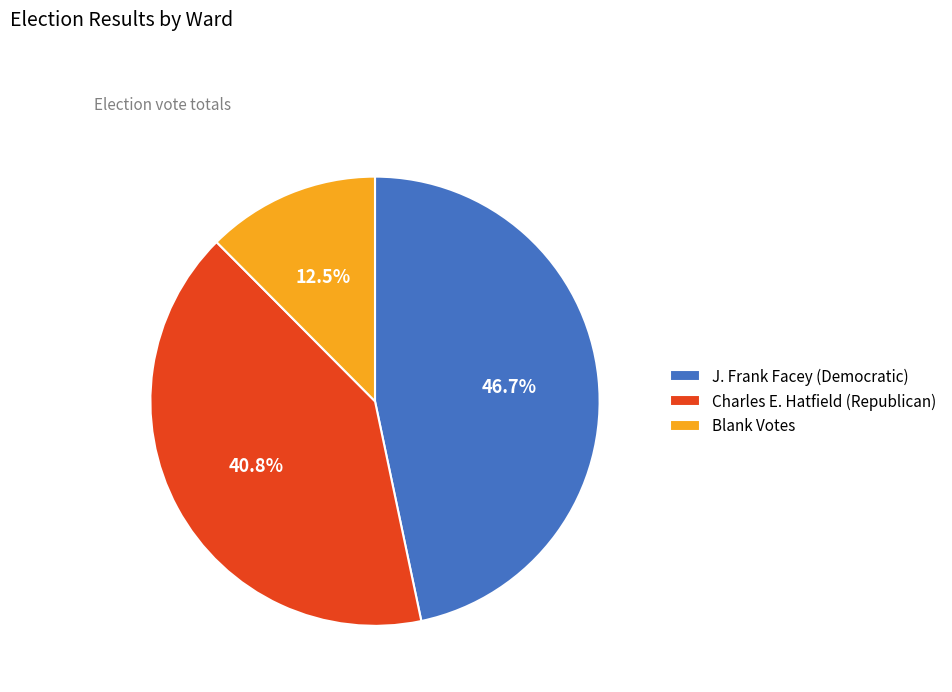

Is J. Frank Facey (Democratic) the majority of the pie?

No